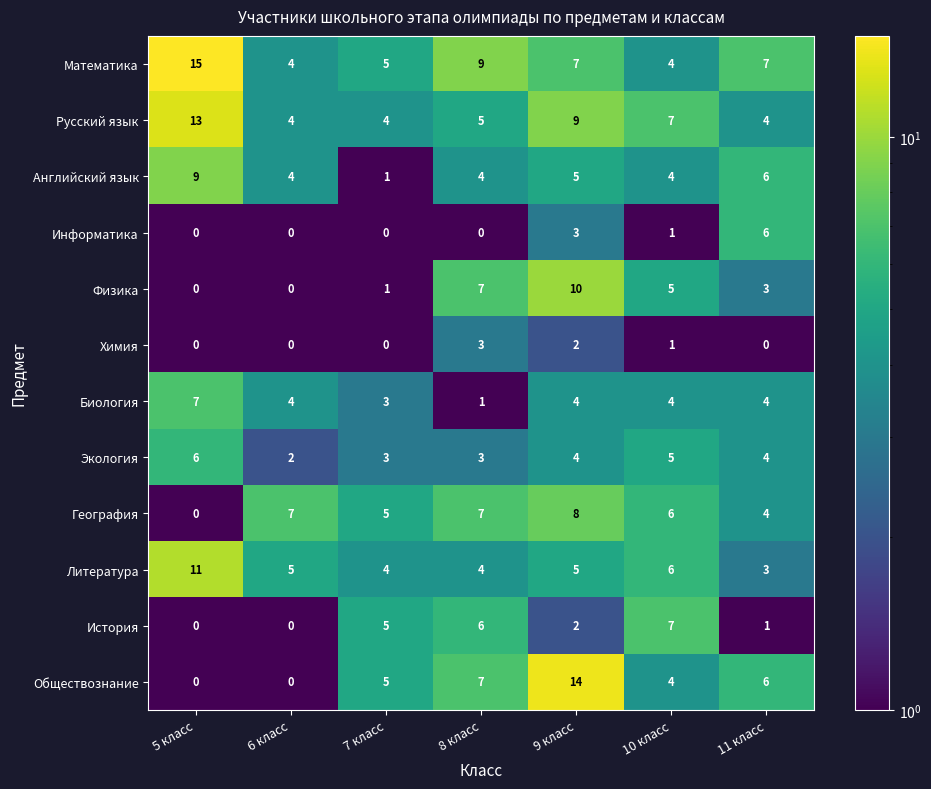

The value of Обществознание at 11 класс is 11. True or false?

False